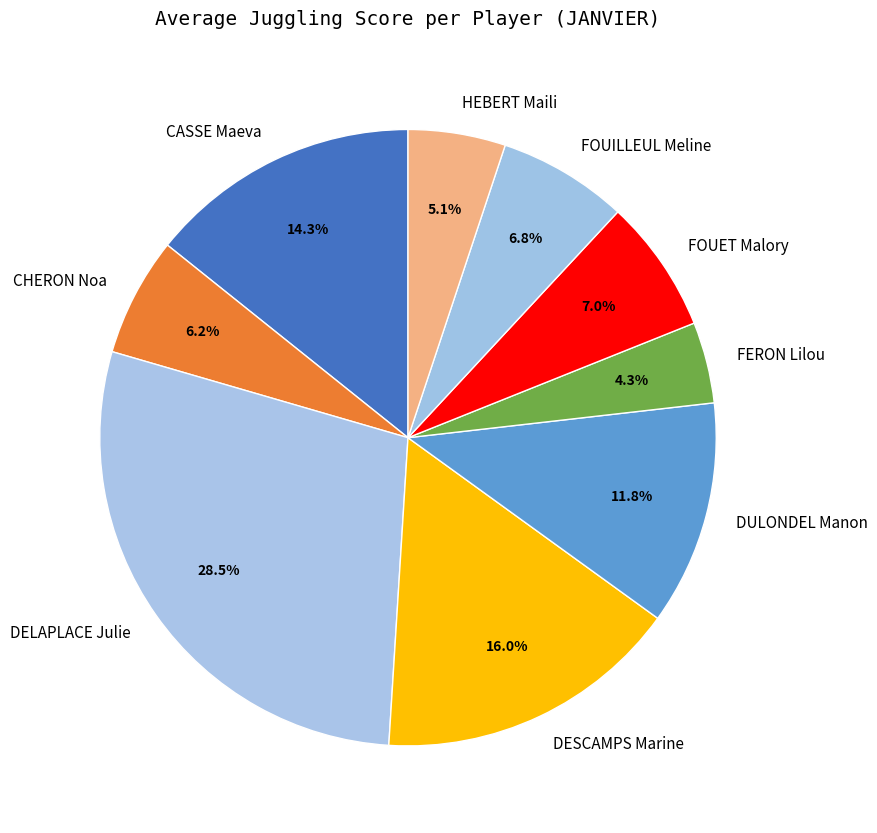

What percentage is the CHERON Noa slice, to the nearest percent?

6%